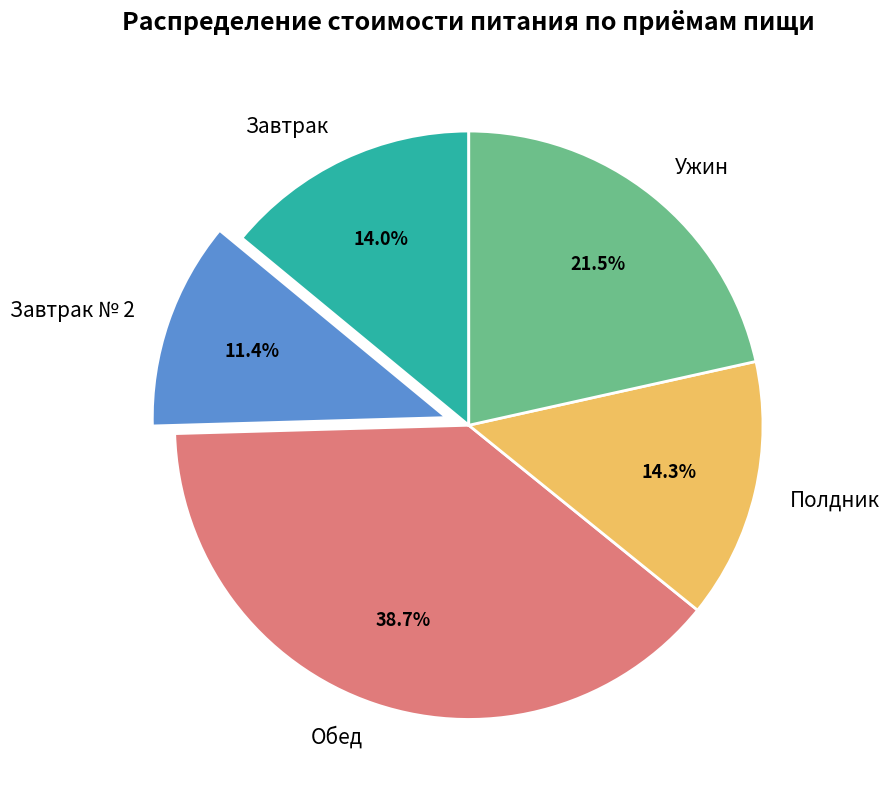

Is it true that Завтрак № 2 is 6% of the pie?

False